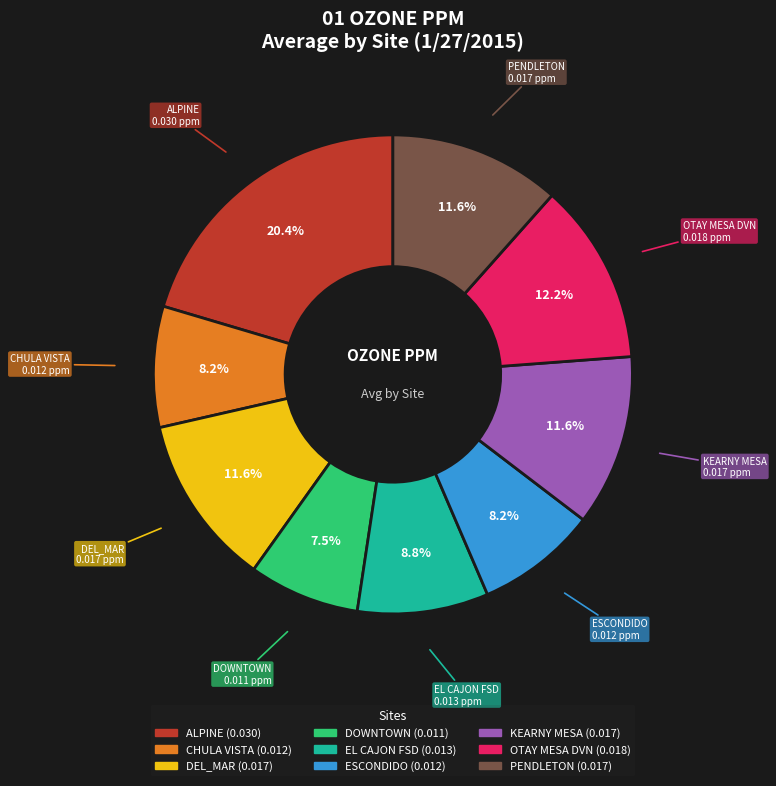

Count the number of slices in the pie.

9